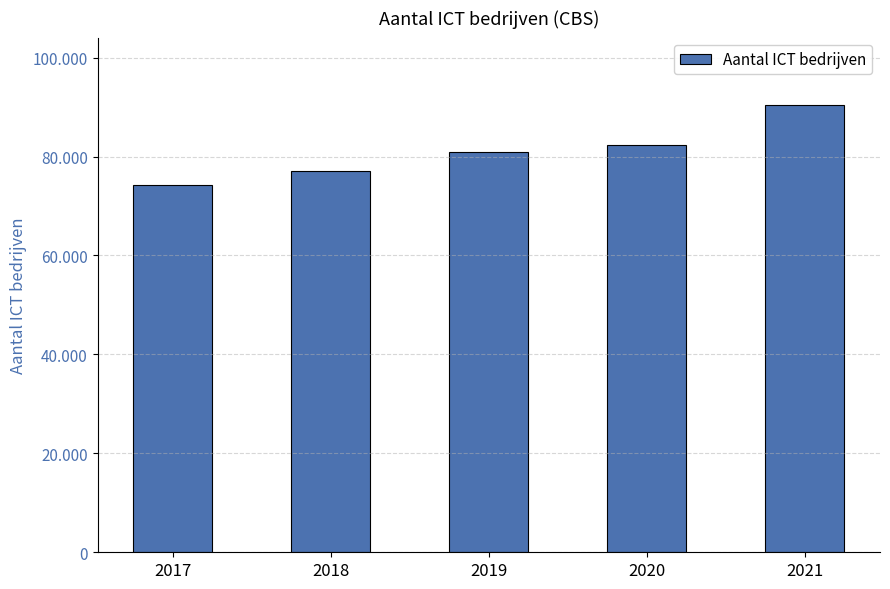

Are the bars horizontal?

No